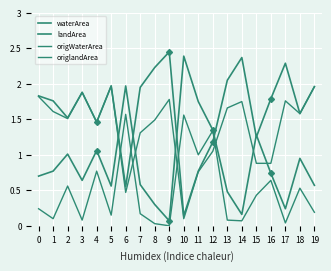

Reading left to right, transcribe all the data shown in this chart.

waterArea: 0=0.7	1=0.8	2=1.0	3=0.6	4=1.1	5=0.6	6=2.0	7=0.6	8=0.3	9=0.1	10=2.4	11=1.8	12=1.4	13=0.5	14=0.2	15=1.3	16=0.7	17=0.2	18=0.9	19=0.6
landArea: 0=1.8	1=1.8	2=1.5	3=1.9	4=1.5	5=2.0	6=0.6	7=1.9	8=2.2	9=2.5	10=0.1	11=0.8	12=1.2	13=2.0	14=2.4	15=1.2	16=1.8	17=2.3	18=1.6	19=2.0
origWaterArea: 0=0.2	1=0.1	2=0.6	3=0.1	4=0.8	5=0.1	6=1.6	7=0.2	8=0.0	9=0.0	10=1.6	11=1.0	12=1.3	13=0.1	14=0.1	15=0.4	16=0.6	17=0.0	18=0.5	19=0.2
origlandArea: 0=1.8	1=1.6	2=1.5	3=1.9	4=1.5	5=2.0	6=0.5	7=1.3	8=1.5	9=1.8	10=0.1	11=0.8	12=1.1	13=1.7	14=1.8	15=0.9	16=0.9	17=1.8	18=1.6	19=2.0